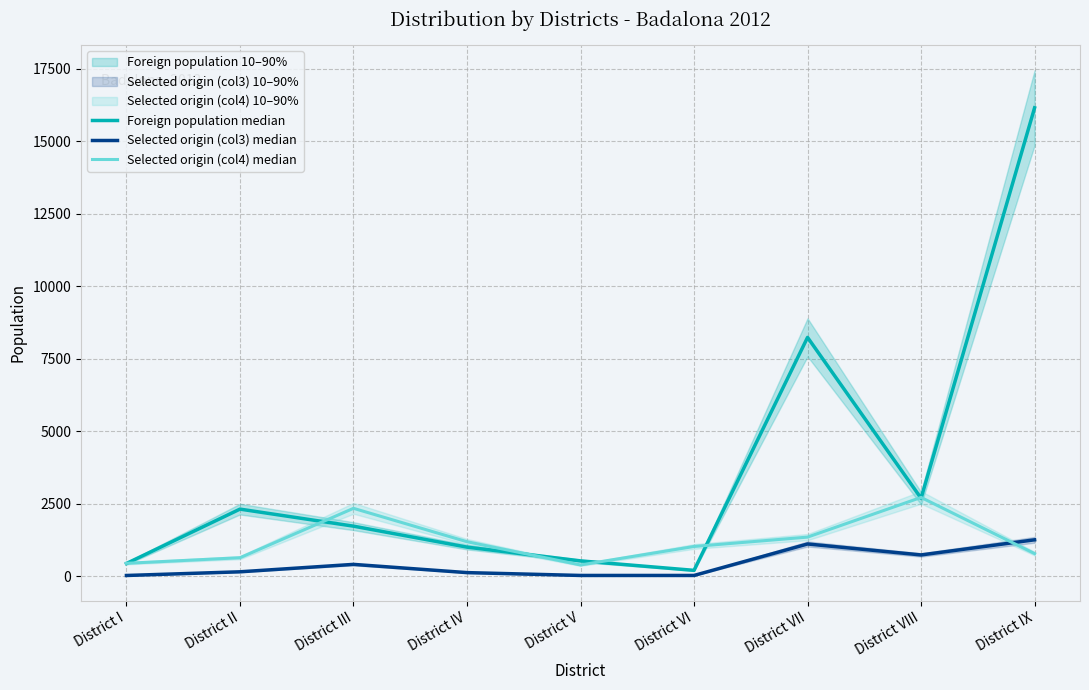

At which category is the sum across all series the highest?

District IX